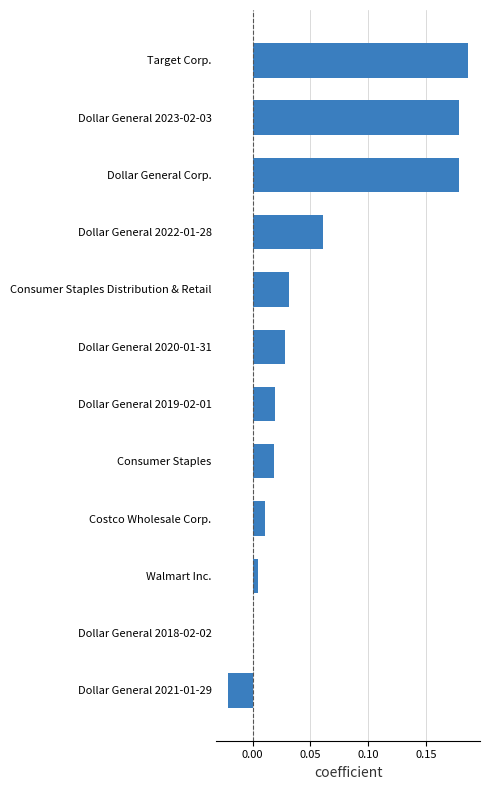

Which label corresponds to the largest value in the chart?

Target Corp.